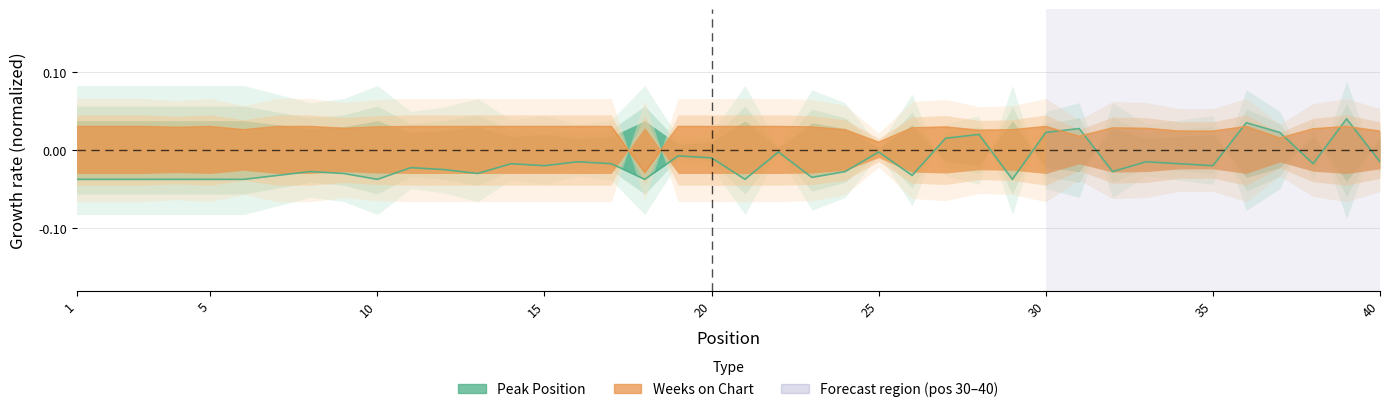

Is the value of Peak Position at 33 greater than the value of Weeks on Chart at 35?

No